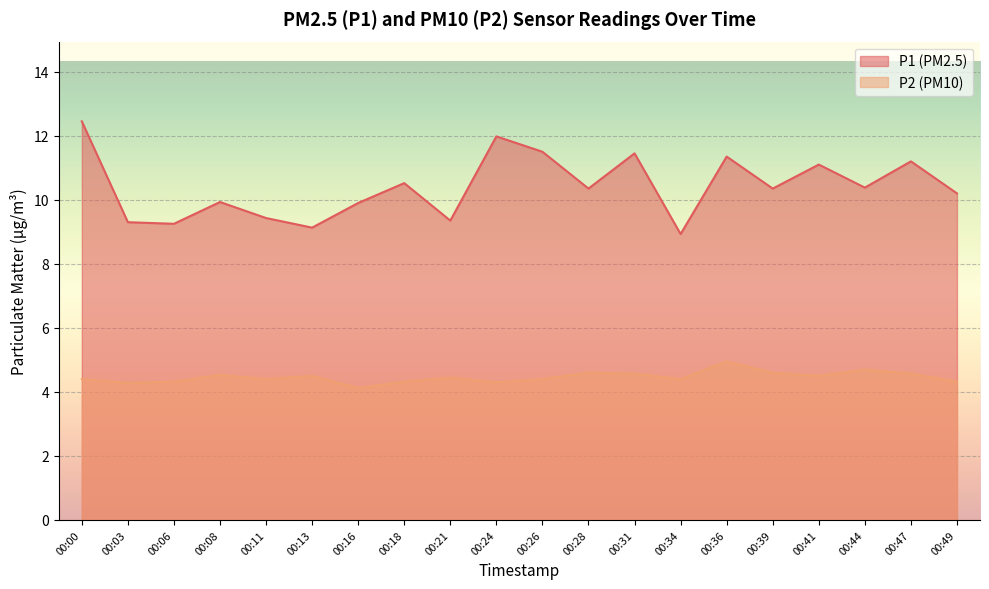

At which category does P2 reach its first local peak?

00:08